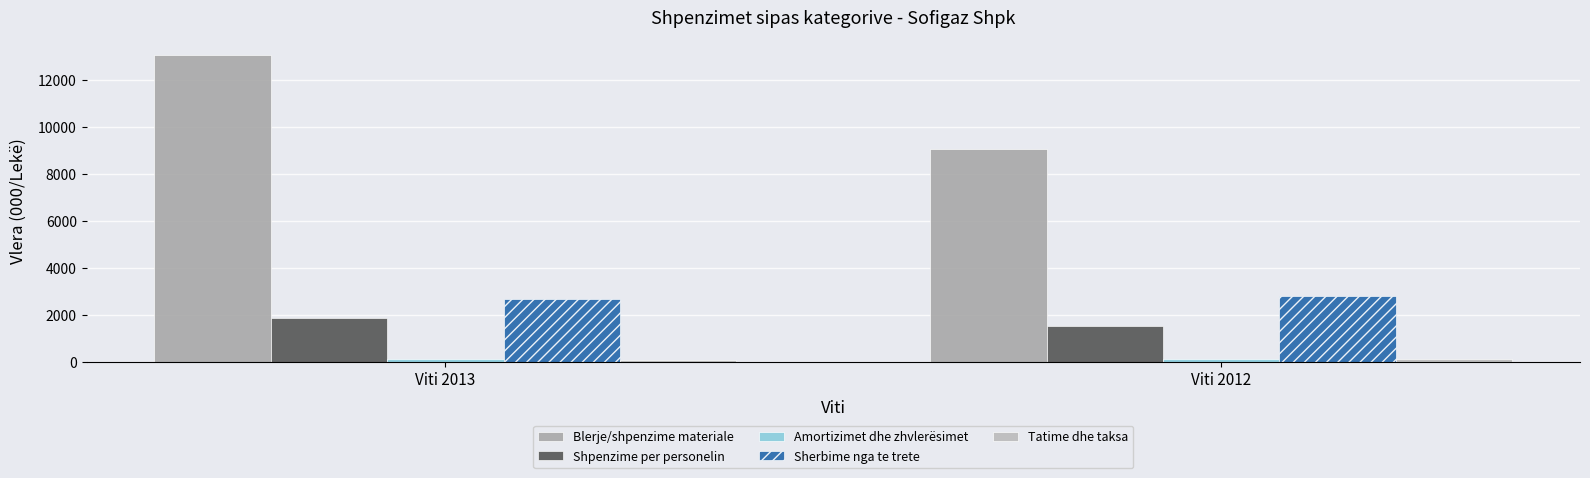

How many bars are there in each group?

5